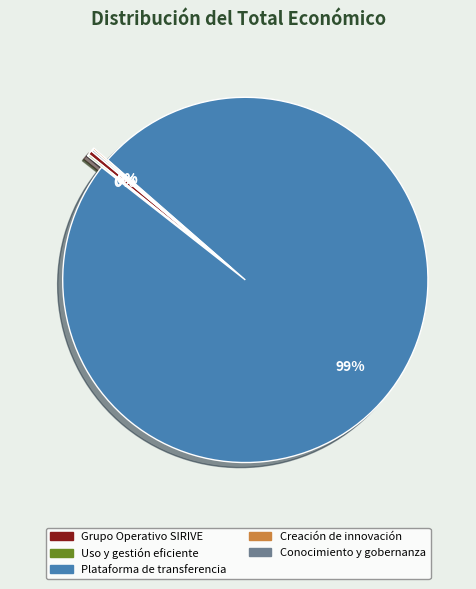

Is there a majority slice in this chart?

Yes